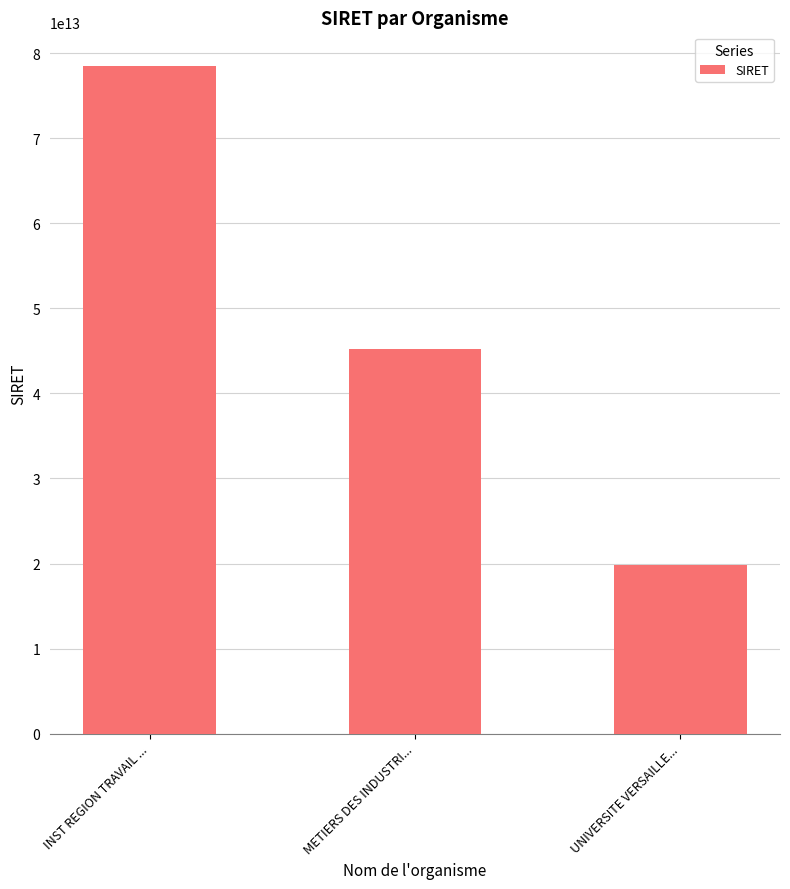

List the labels in order of value, largest first.

INST REGION TRAVAIL ..., METIERS DES INDUSTRI..., UNIVERSITE VERSAILLE...